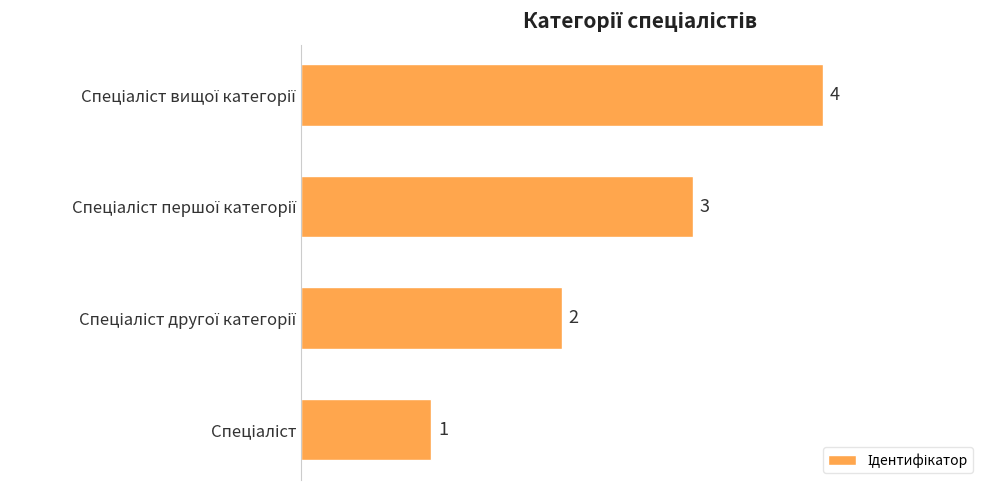

What is the sum of all values?

10